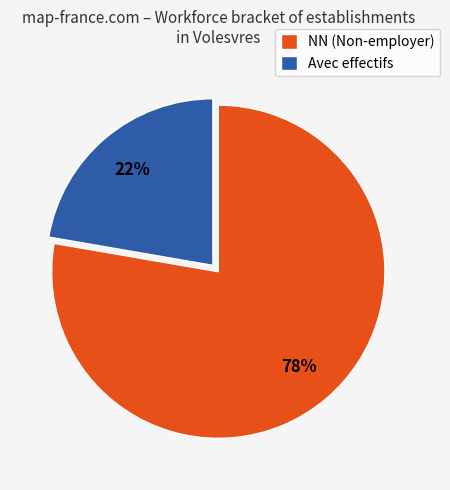

The Avec effectifs slice represents 12% of the pie. True or false?

False